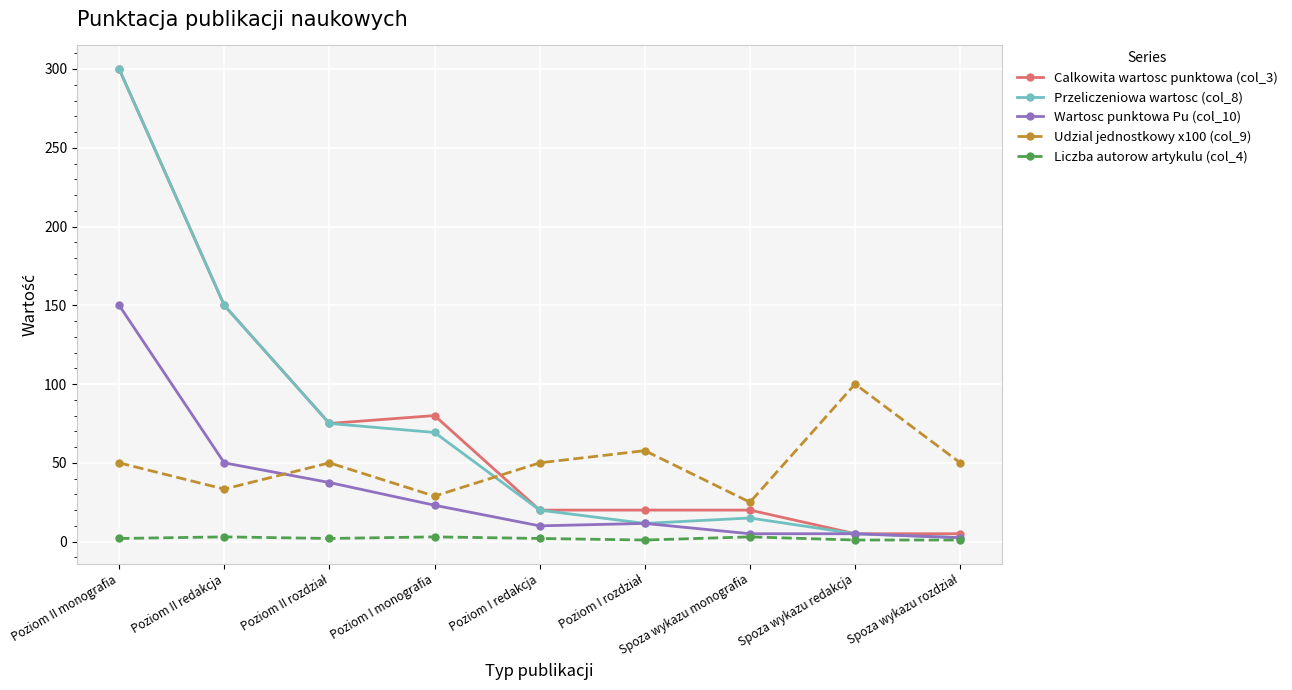

Count the number of categories in the chart.

9